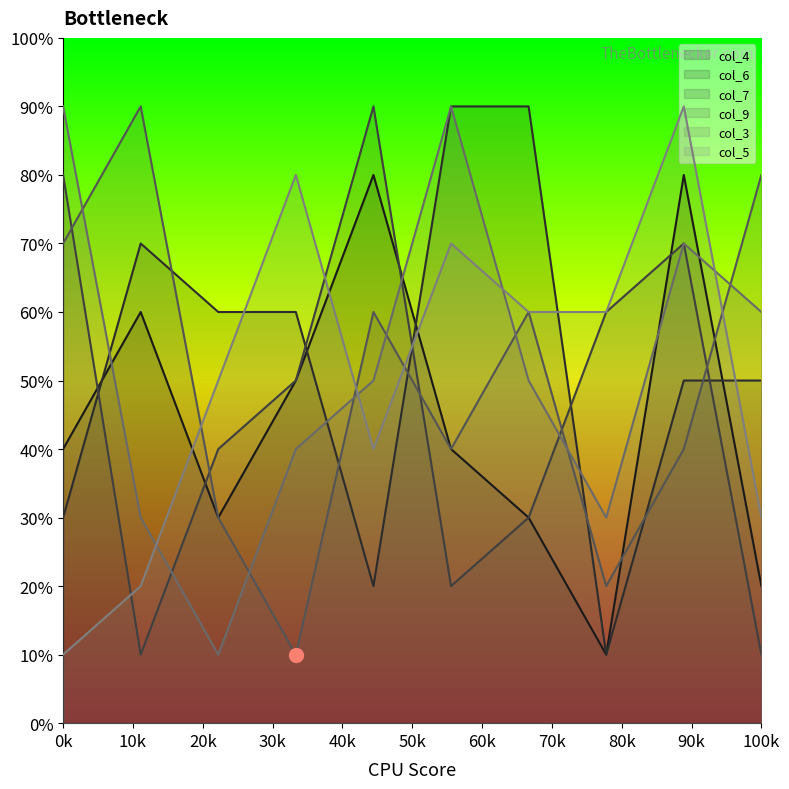

Rank the series at 3 from lowest to highest value.

col_6, col_5, col_3, col_9, col_4, col_7